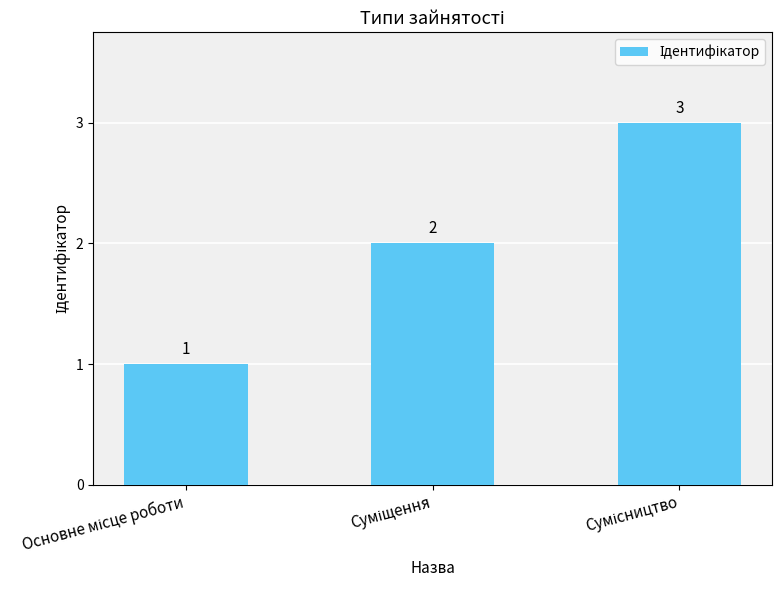

How many values are between 1 and 3?

3